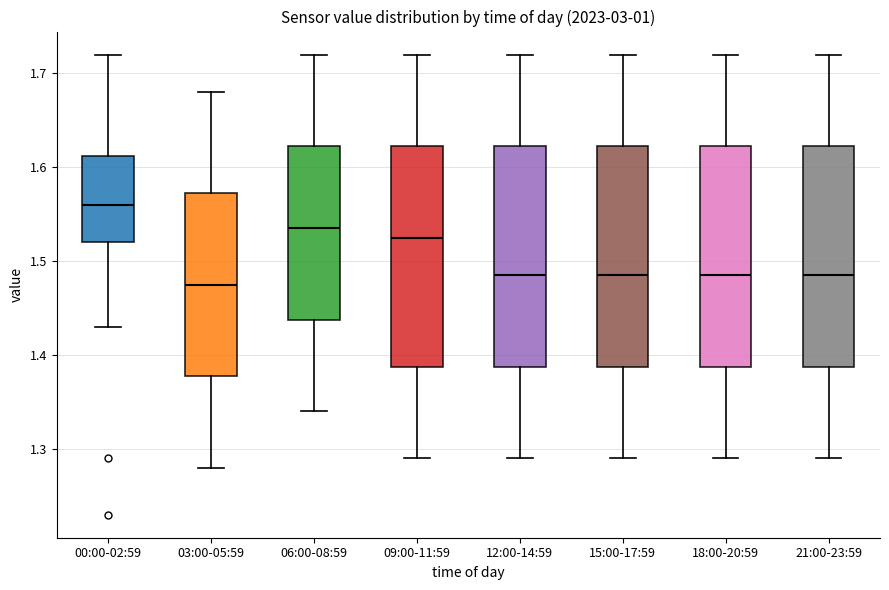

Reading left to right, transcribe this box plot: for each box, give where its median line is, the range the box spans, and where its two whiskers end, as read against the y-axis. The values are not printed on the chart, so give them approximately, as read against the axis.

00:00-02:59: median 1.56, box 1.52 to 1.61, whiskers 1.43 to 1.72
03:00-05:59: median 1.48, box 1.38 to 1.57, whiskers 1.28 to 1.68
06:00-08:59: median 1.54, box 1.44 to 1.62, whiskers 1.34 to 1.72
09:00-11:59: median 1.53, box 1.39 to 1.62, whiskers 1.29 to 1.72
12:00-14:59: median 1.49, box 1.39 to 1.62, whiskers 1.29 to 1.72
15:00-17:59: median 1.49, box 1.39 to 1.62, whiskers 1.29 to 1.72
18:00-20:59: median 1.49, box 1.39 to 1.62, whiskers 1.29 to 1.72
21:00-23:59: median 1.49, box 1.39 to 1.62, whiskers 1.29 to 1.72